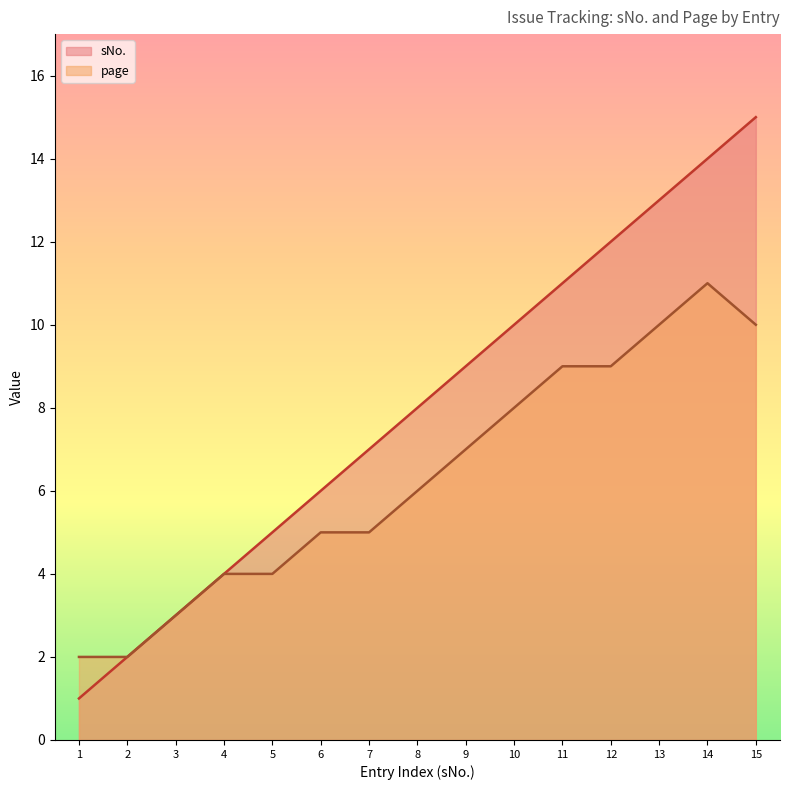

True or false: page and sNo. intersect in this chart.

False